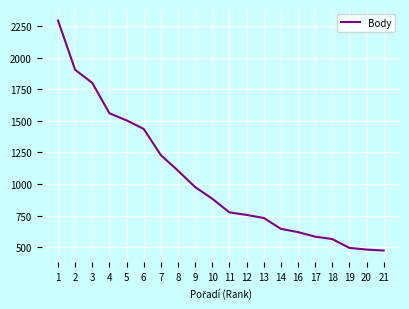

Which label corresponds to the largest value in the chart?

1